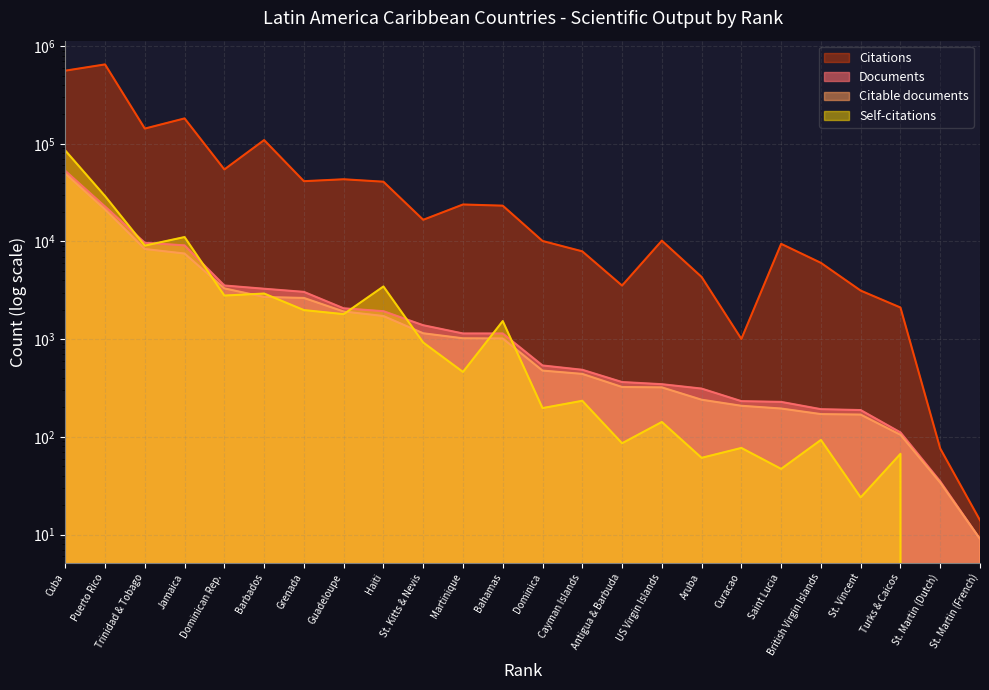

What is the value of the Self-citations point at the 7th from the left?

1985